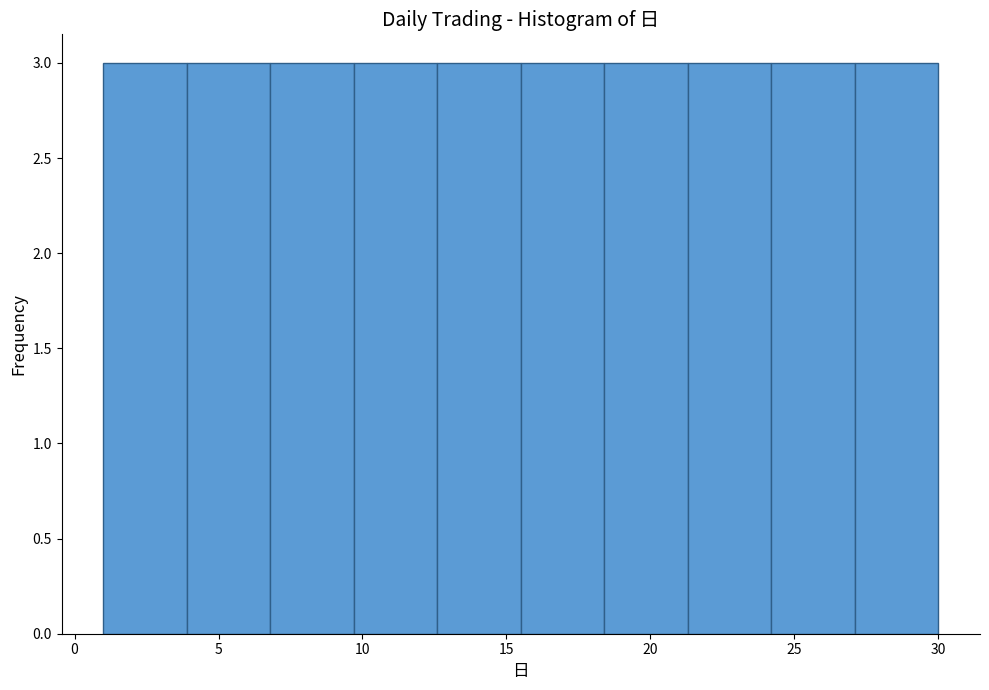

How tall is the bar that spans 6.8 to 9.7 on the x-axis? Neither the bar edges nor the heights are printed on the chart, so give them approximately, as read against the axes.

3